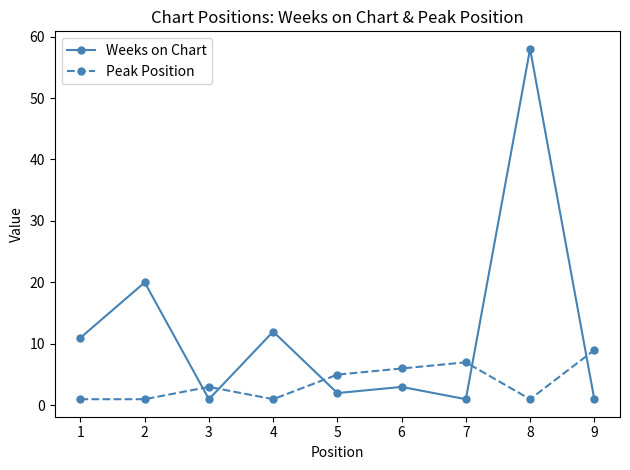

Where do Weeks on Chart and Peak Position first cross each other?

2 and 3